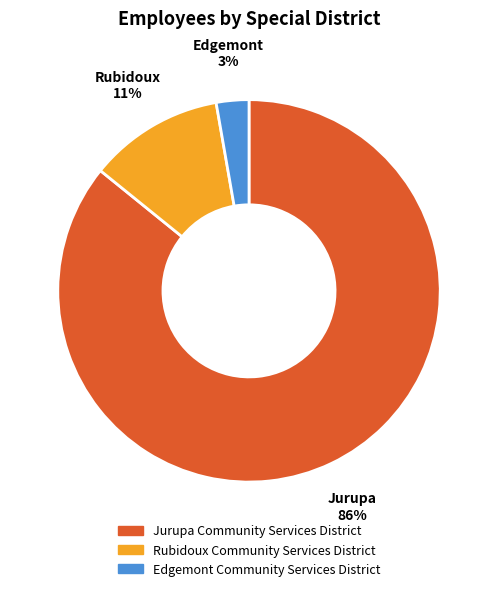

To the nearest percent, what is the average slice percentage?

33%